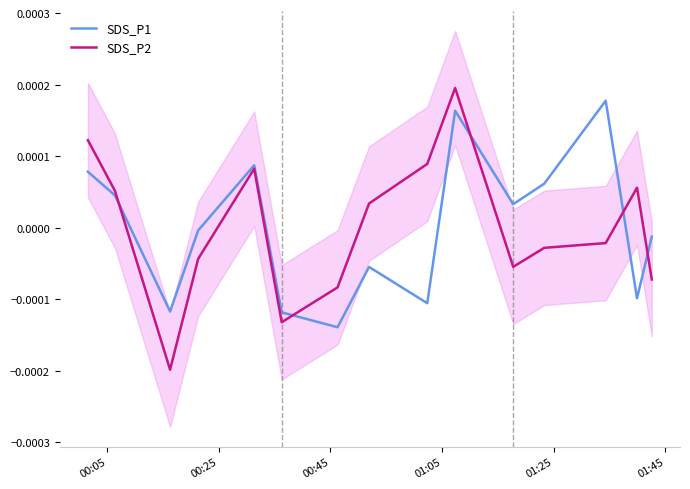

How many lines are shown in the chart?

2